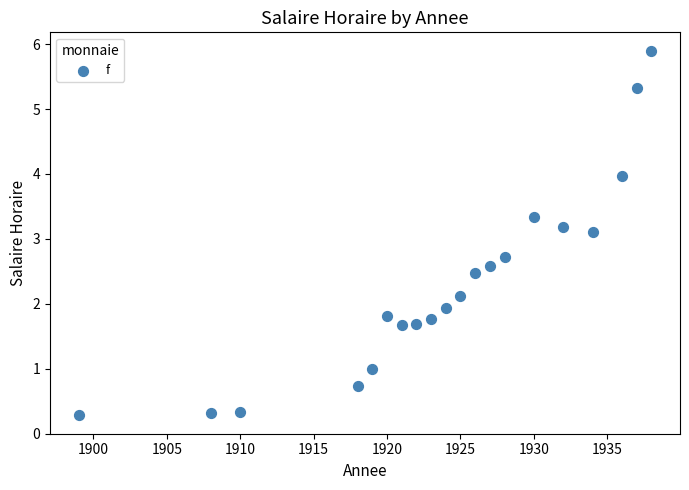

What Y value in the scatter plot is closest to 3?

3.1